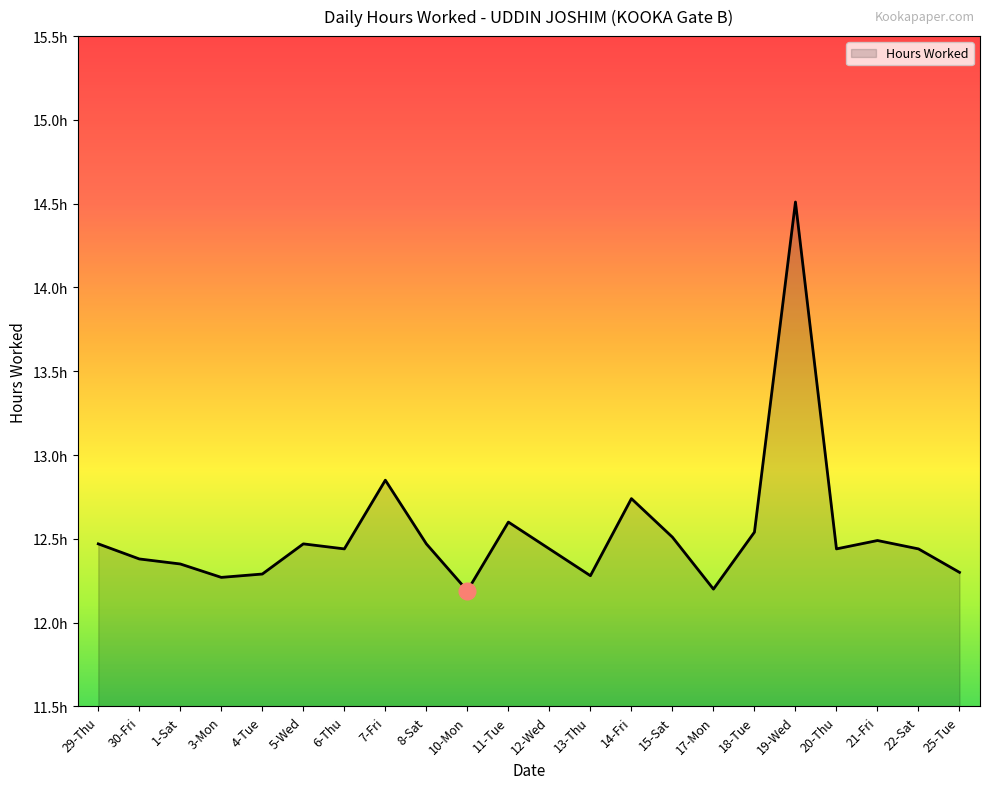

Is this an area chart (filled region under the line)?

Yes